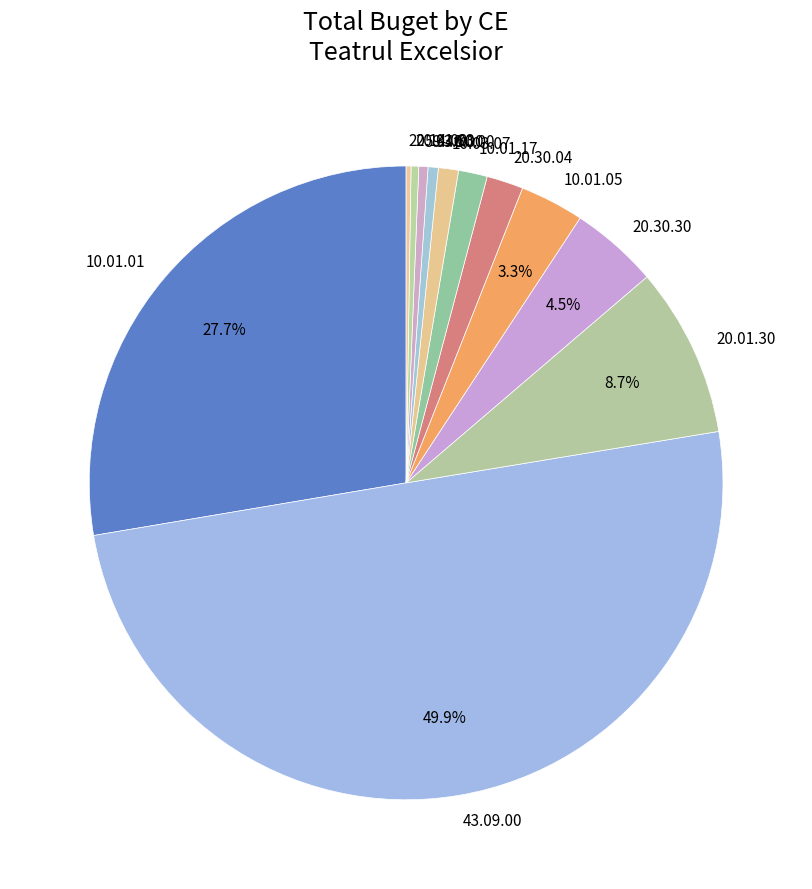

Combined, do 20.30.30 and 33.50.00 account for over 50%?

No